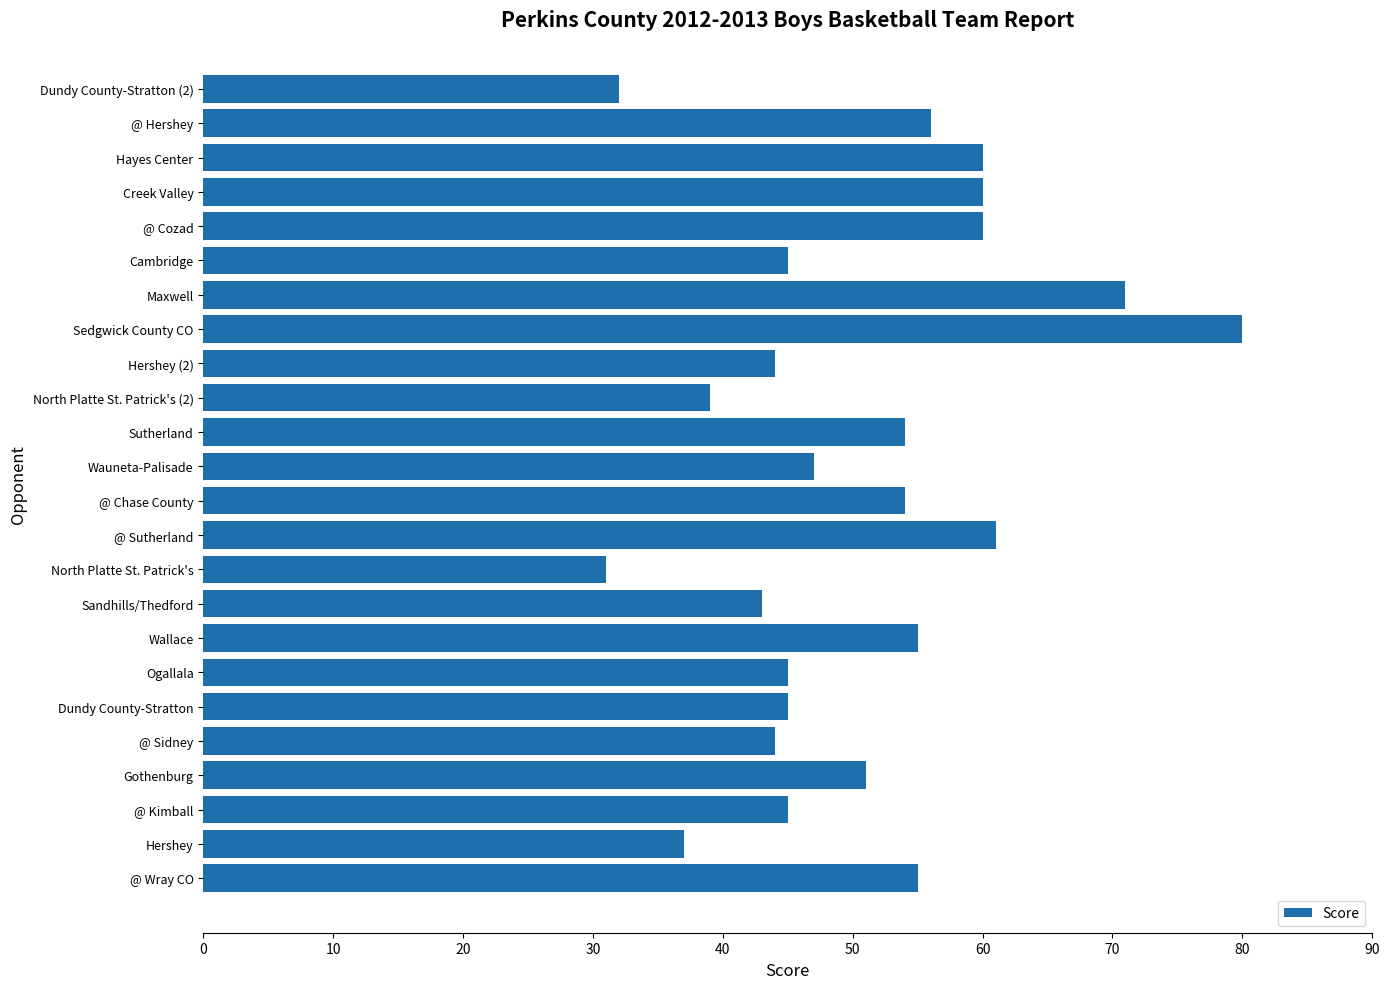

What is the change in value from @ Kimball to @ Sutherland?

+16